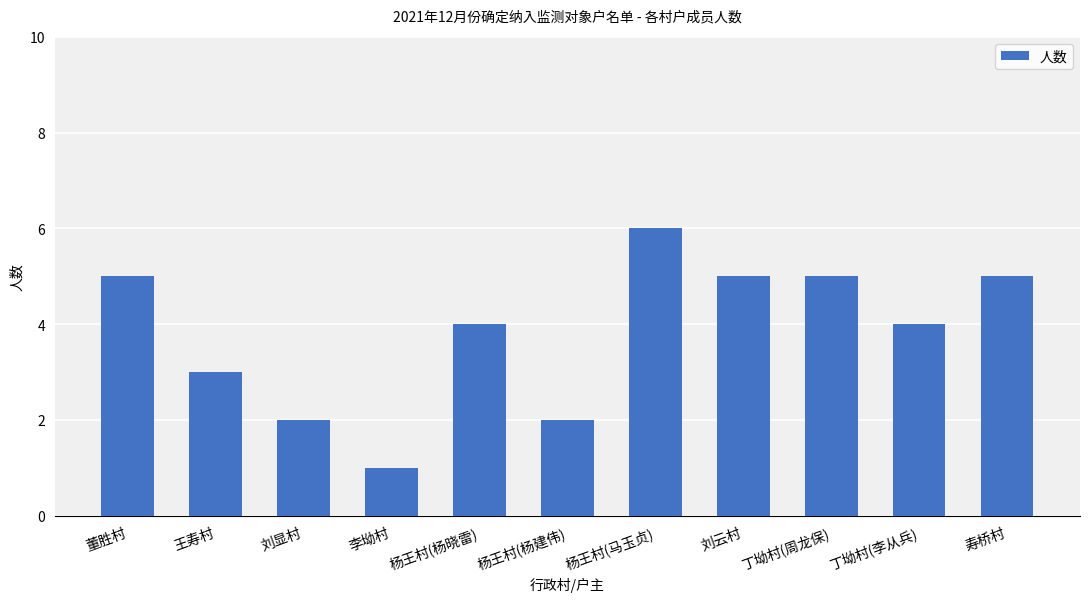

Reading left to right, extract all data points from this chart.

董胜村=5	王寿村=3	刘显村=2	李坳村=1	杨王村(杨晓雷)=4	杨王村(杨建伟)=2	杨王村(马玉贞)=6	刘云村=5	丁坳村(周龙保)=5	丁坳村(李从兵)=4	寿桥村=5